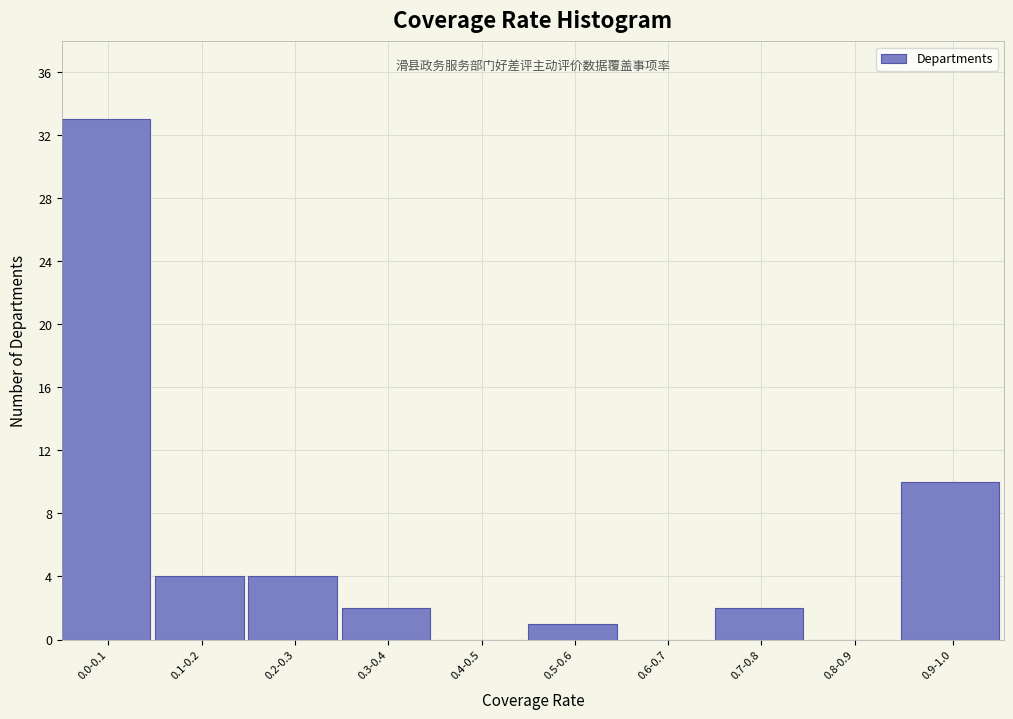

Reading left to right, transcribe all the data shown in this chart.

0.0-0.1=33	0.1-0.2=4	0.2-0.3=4	0.3-0.4=2	0.4-0.5=0	0.5-0.6=1	0.6-0.7=0	0.7-0.8=2	0.8-0.9=0	0.9-1.0=10